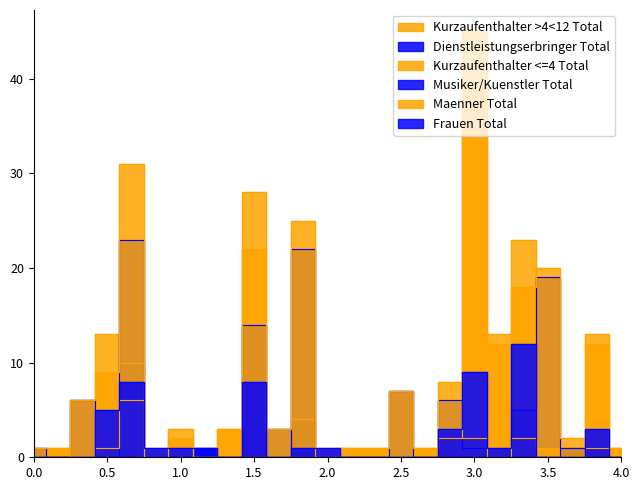

What is the difference between the maximum and minimum values in the Musiker/Kuenstler Total series?

3